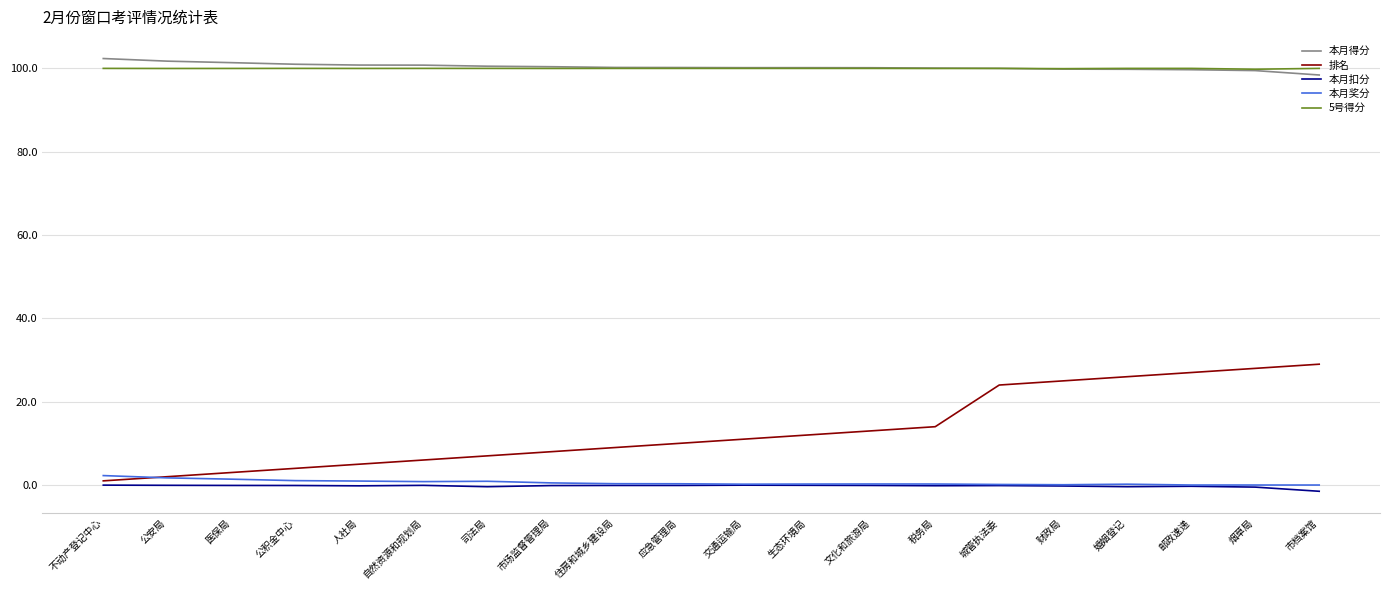

True or false: 5号得分 has a value of 180.0 at 公积金中心.

False